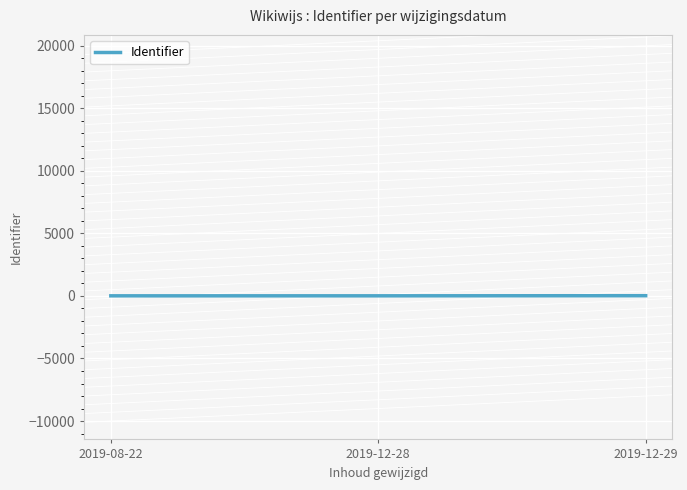

What value does the data have at 2019-12-28?

10